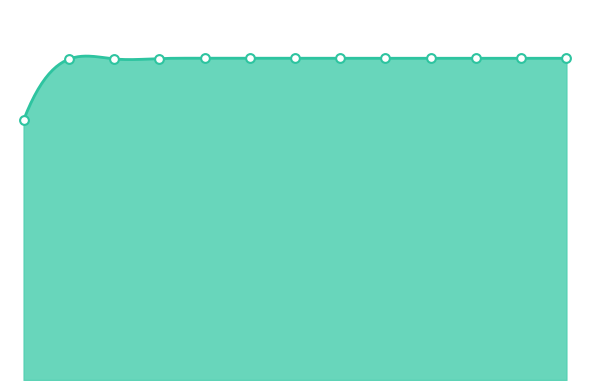

Approximately how many times larger is the value at 11 compared to 9?

1.0